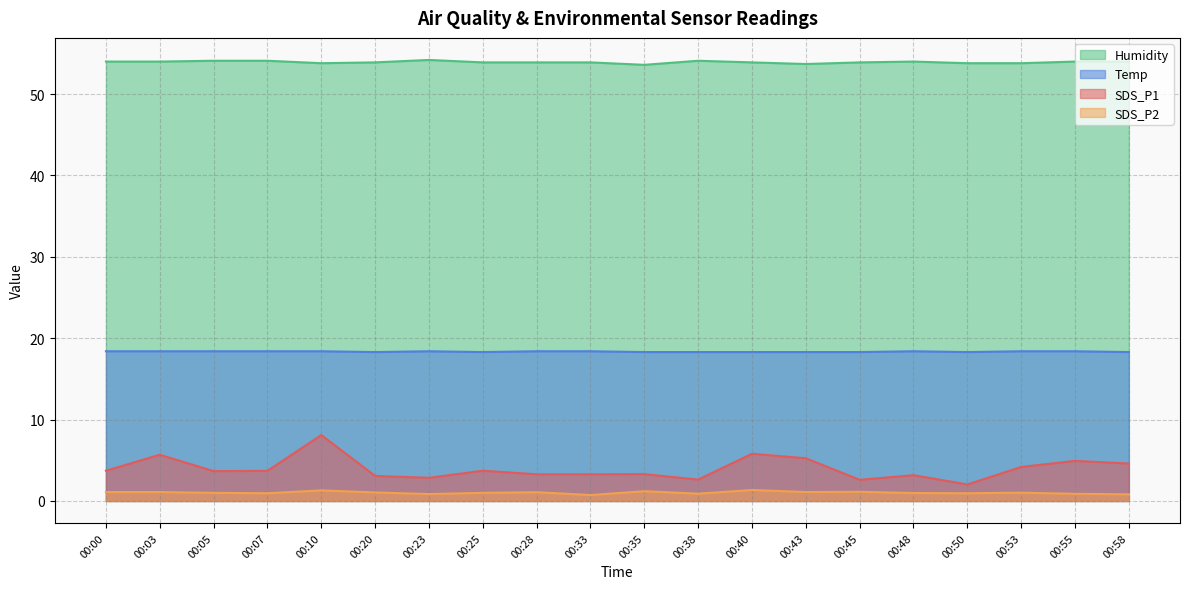

Does the chart have visible grid lines?

Yes